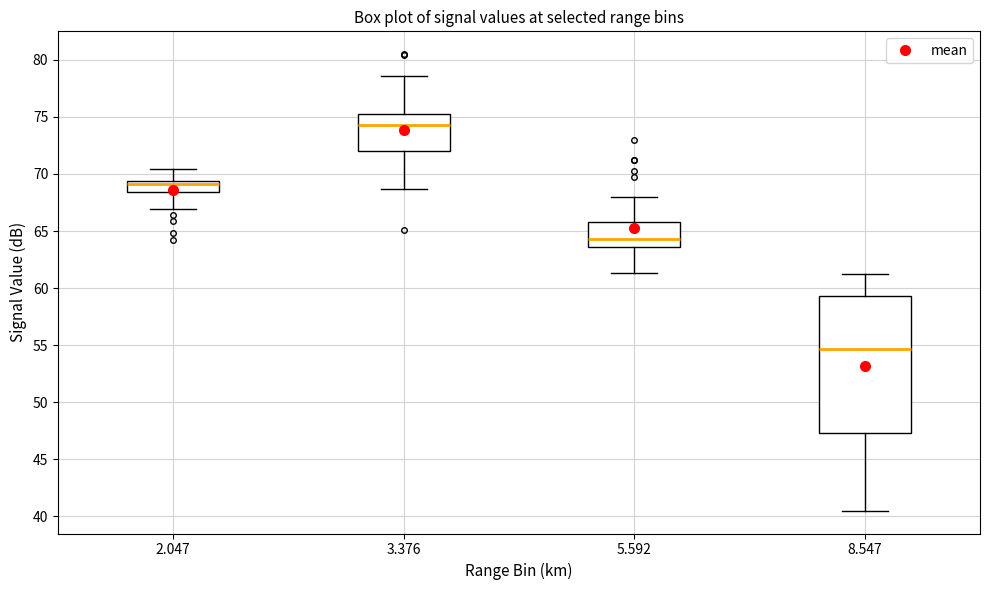

Which box has the highest median line?

3.376